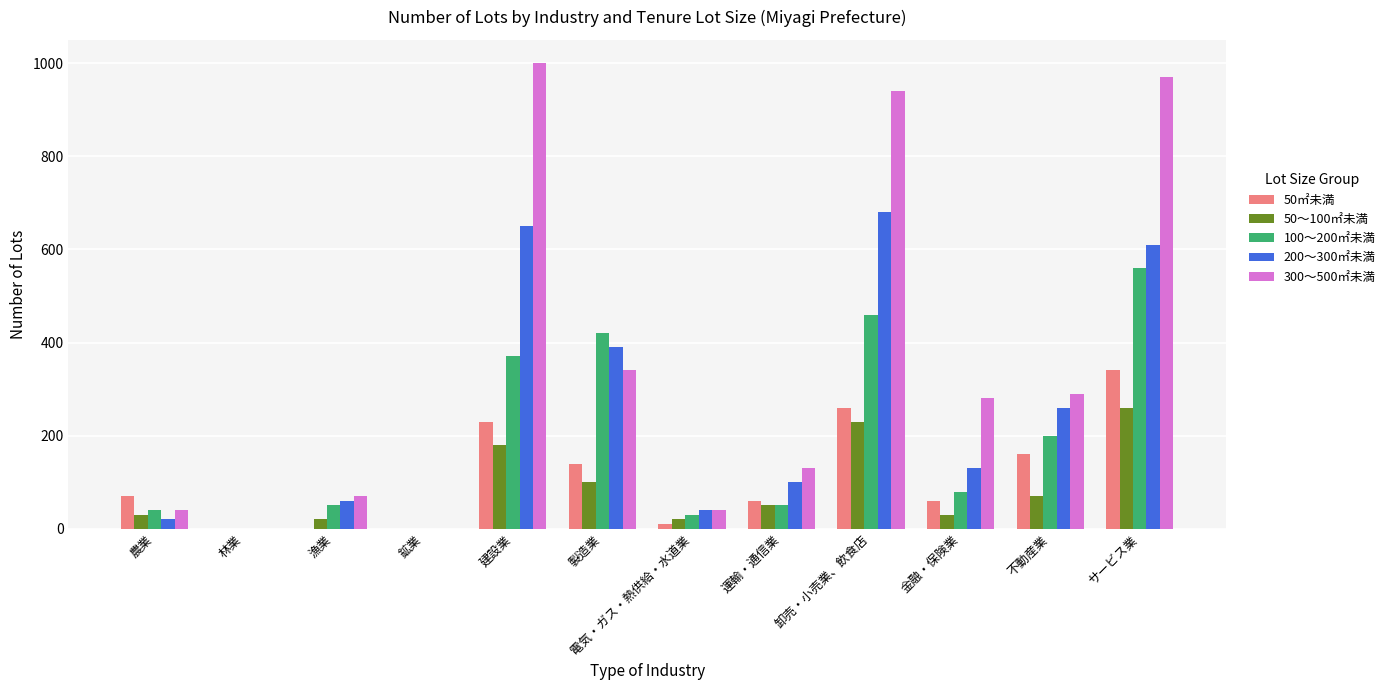

Read the 50～100㎡未満 value at 金融・保険業, to the nearest 5.

30